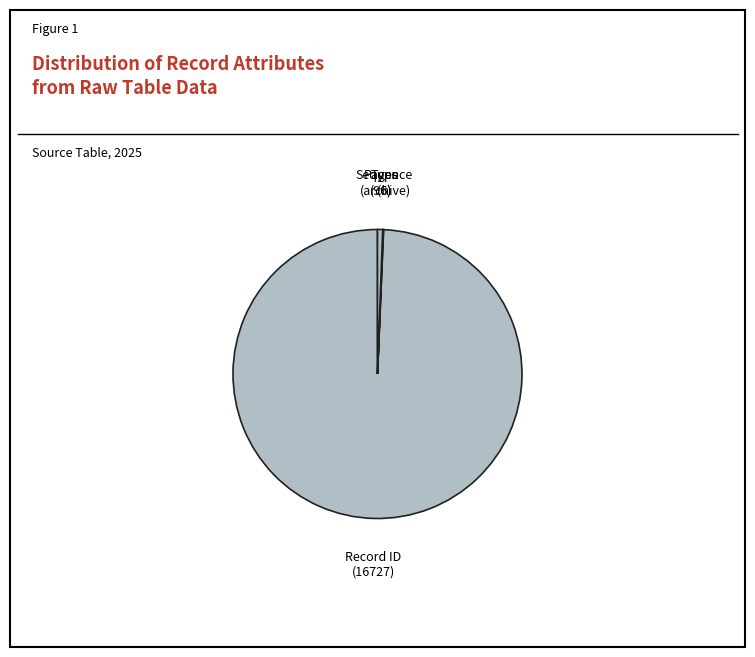

What is the largest slice in the pie chart?

Record ID (16727)